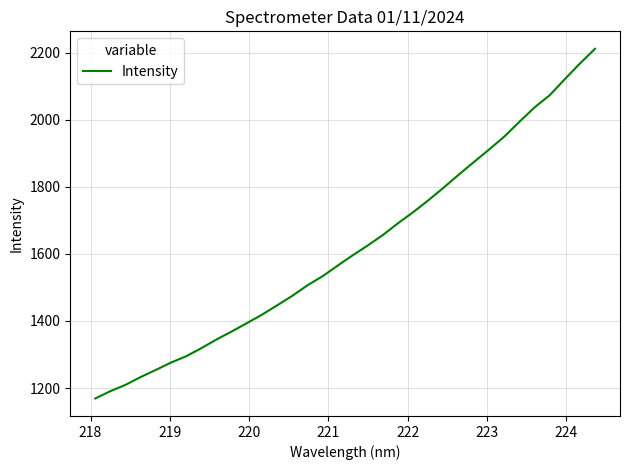

What is the minimum value shown in the chart?

1168.8